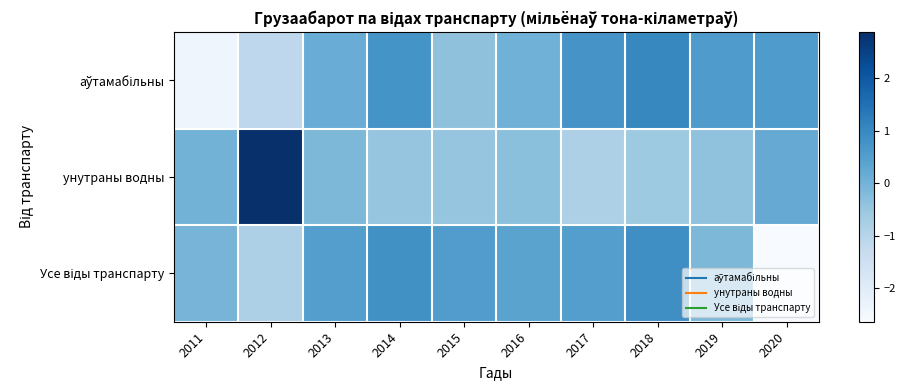

Which series has the largest range (max minus min)?

унутраны водны